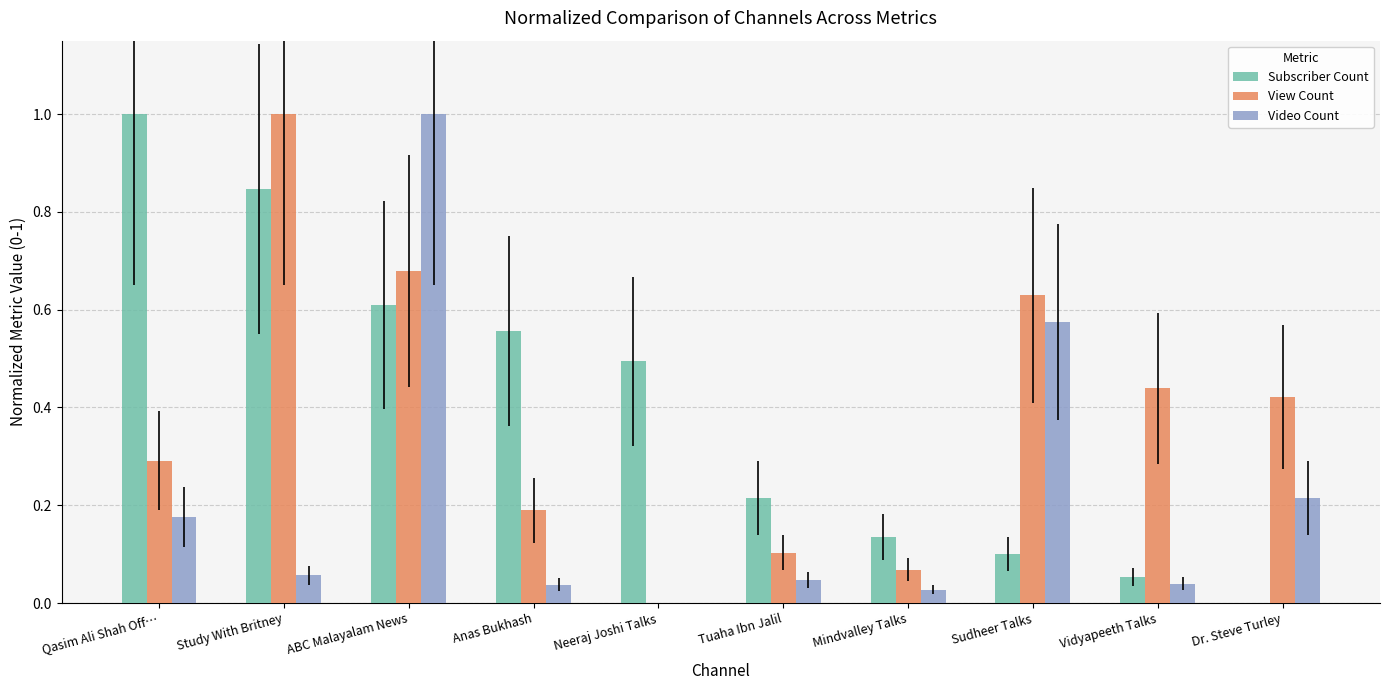

At which category is the sum across all series the highest?

ABC Malayalam News